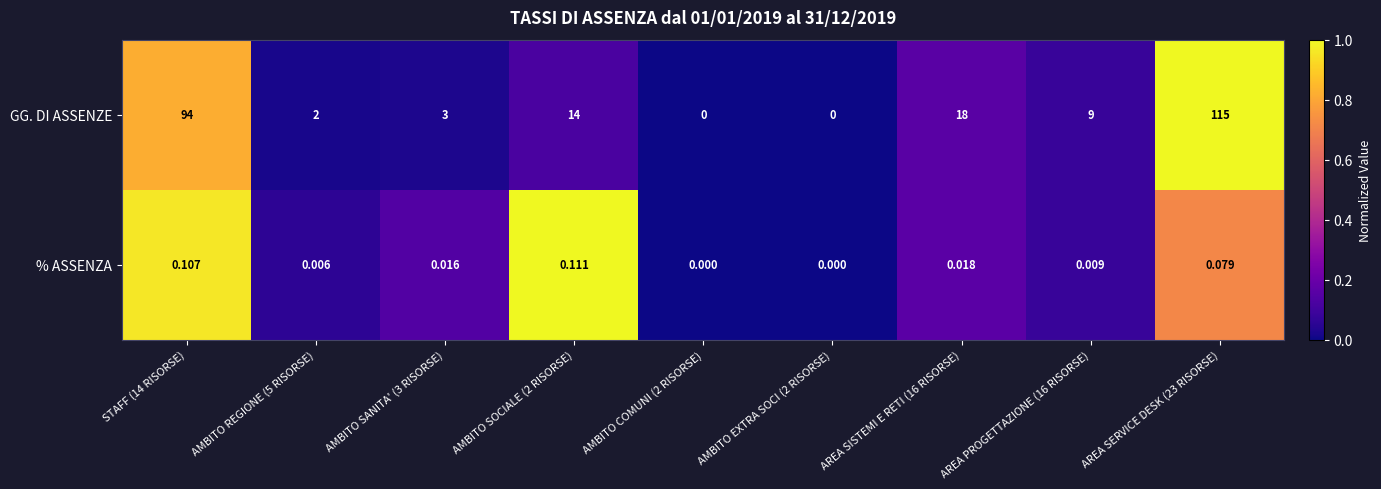

Which series has the largest range (max minus min)?

GG. DI ASSENZE